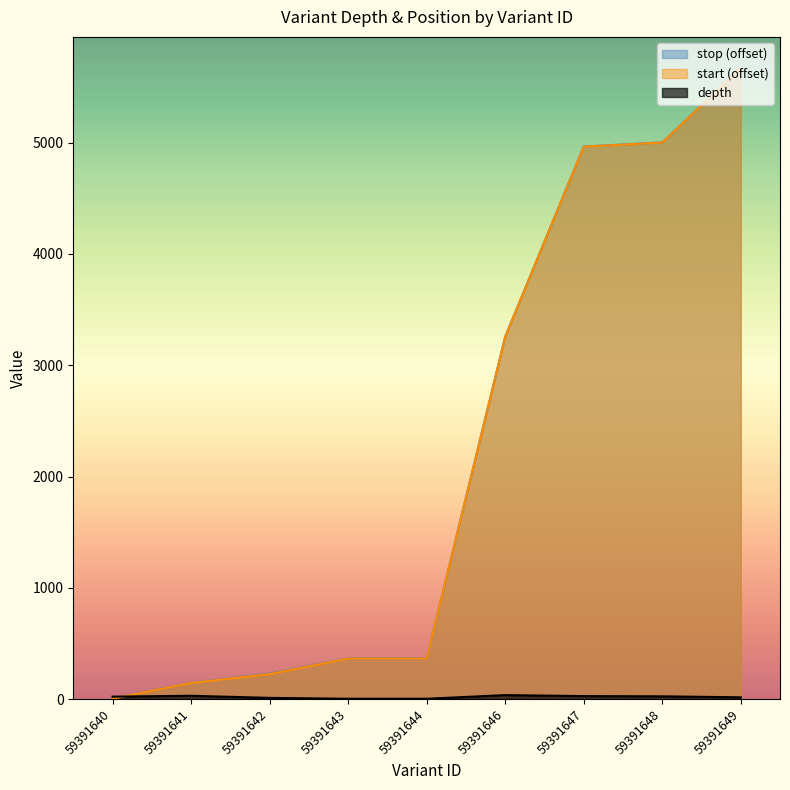

At how many categories does at least one series exceed 3885?

3